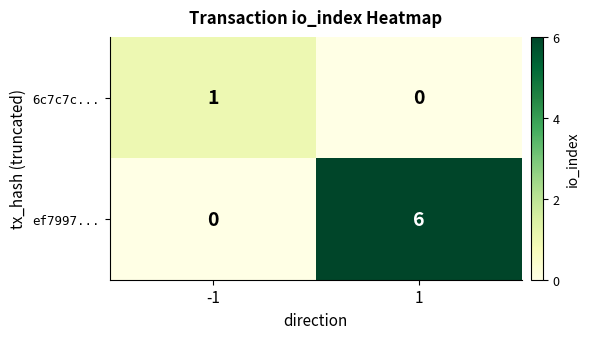

Which series changed the most between -1 and 1?

ef7997...